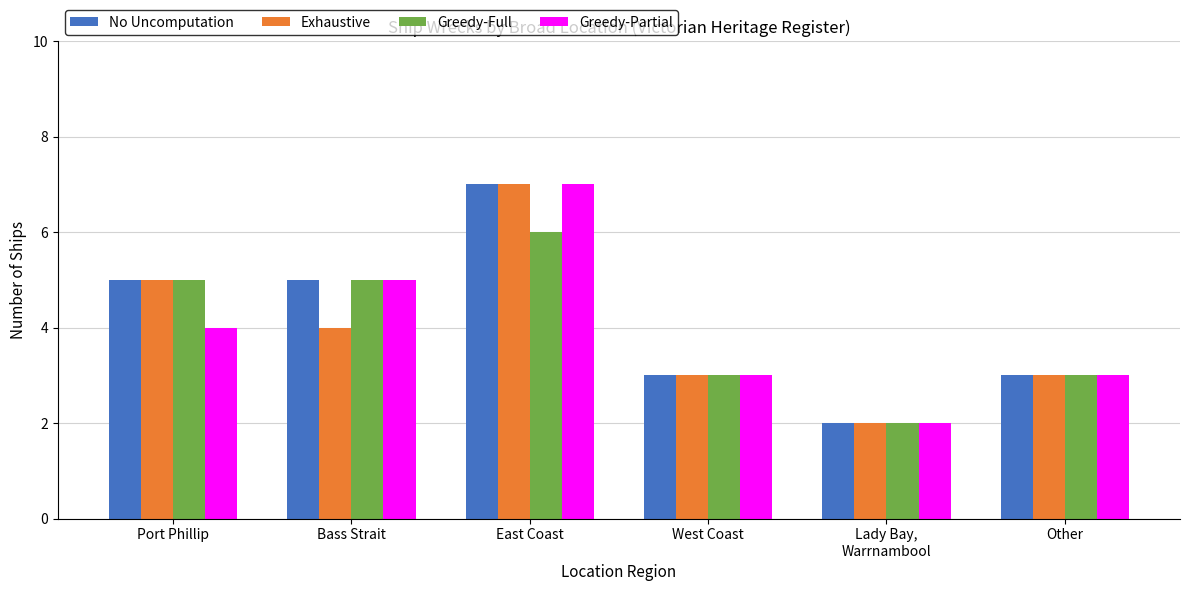

How many data points does each series have?

6